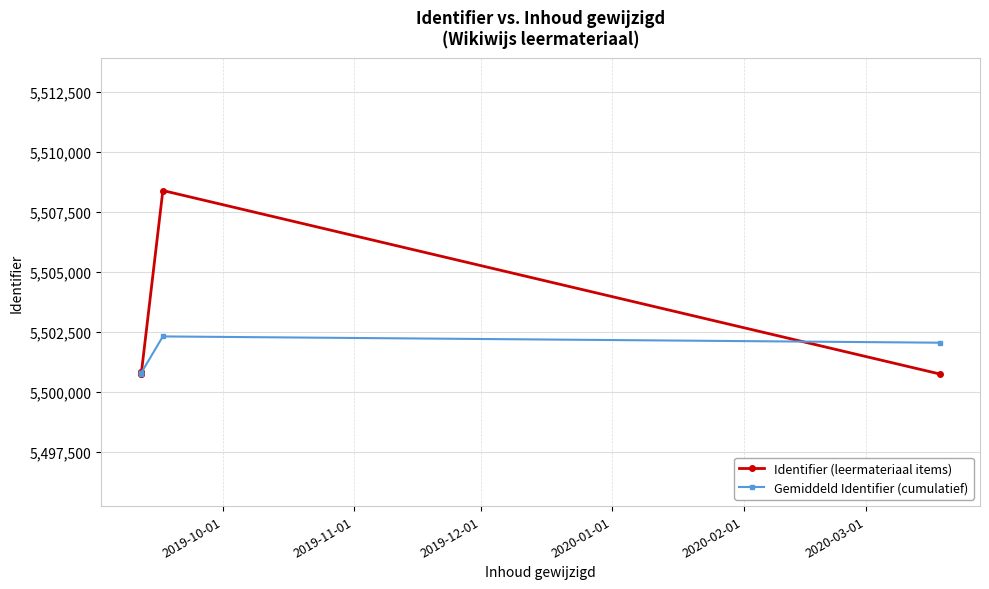

Does the chart have visible grid lines?

Yes